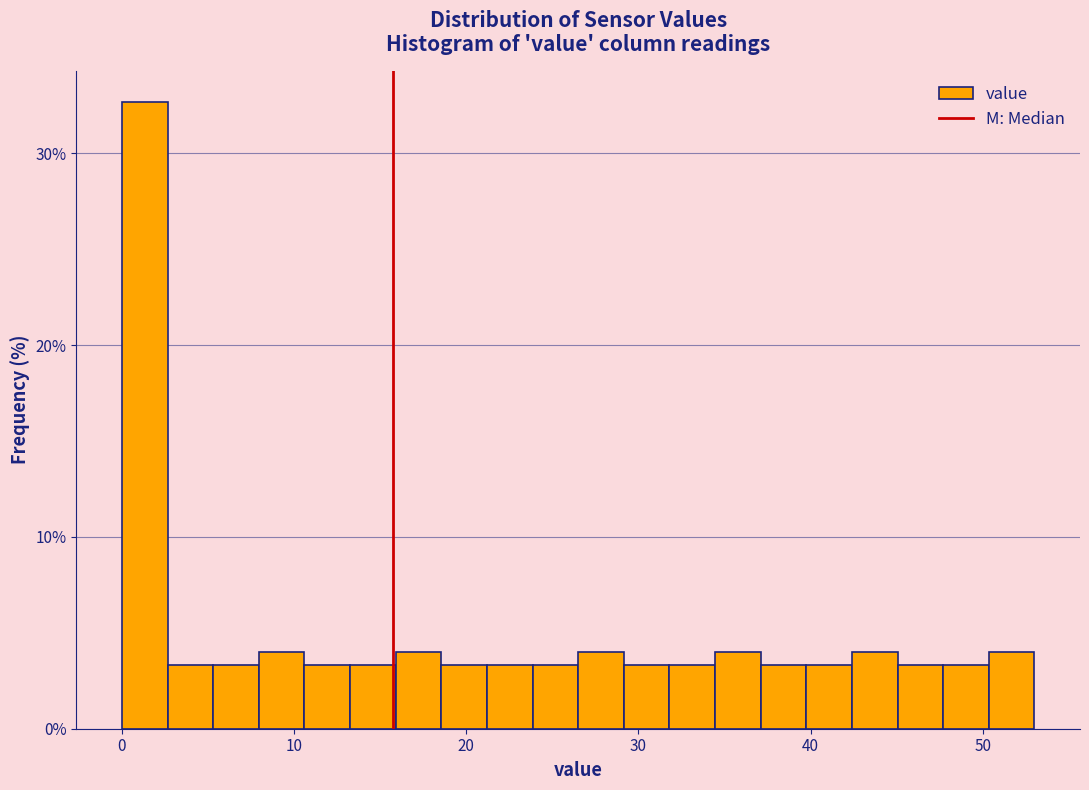

Around what value on the x-axis is the tallest bar? Give the approximate position of its centre, as read against the axis.

1